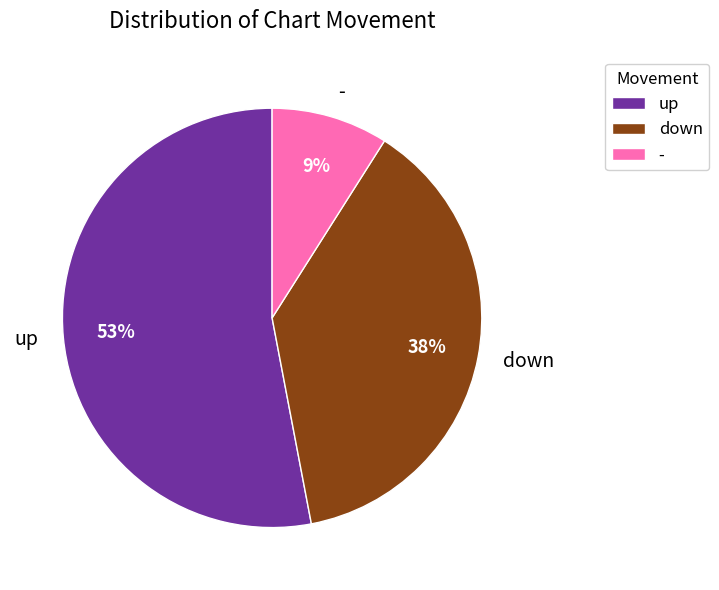

Between - and up, which is larger?

up